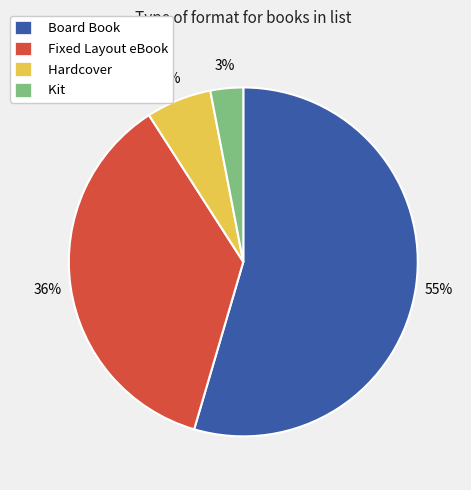

Is the sum of Fixed Layout eBook and Hardcover greater than half?

No